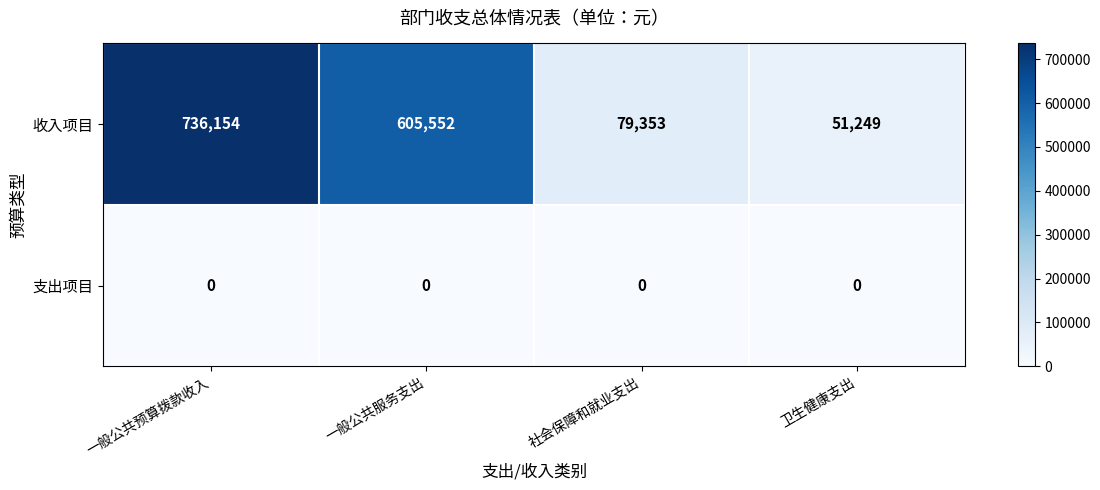

What is the sum of the 收入项目 values at 一般公共服务支出 and 一般公共预算拨款收入?

1341706